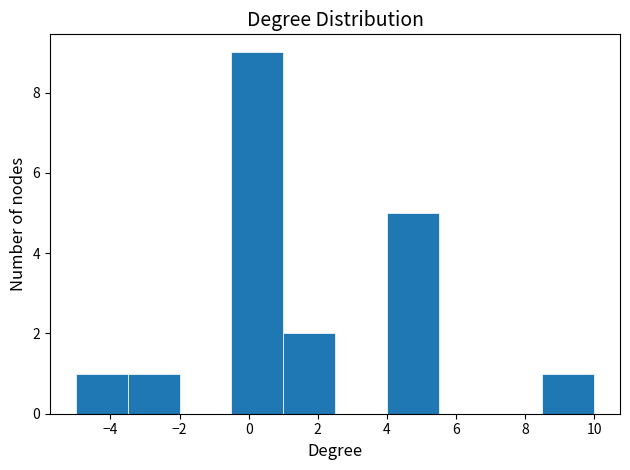

Over which range of the x-axis is the bar tallest?

-0.5 to 1.0